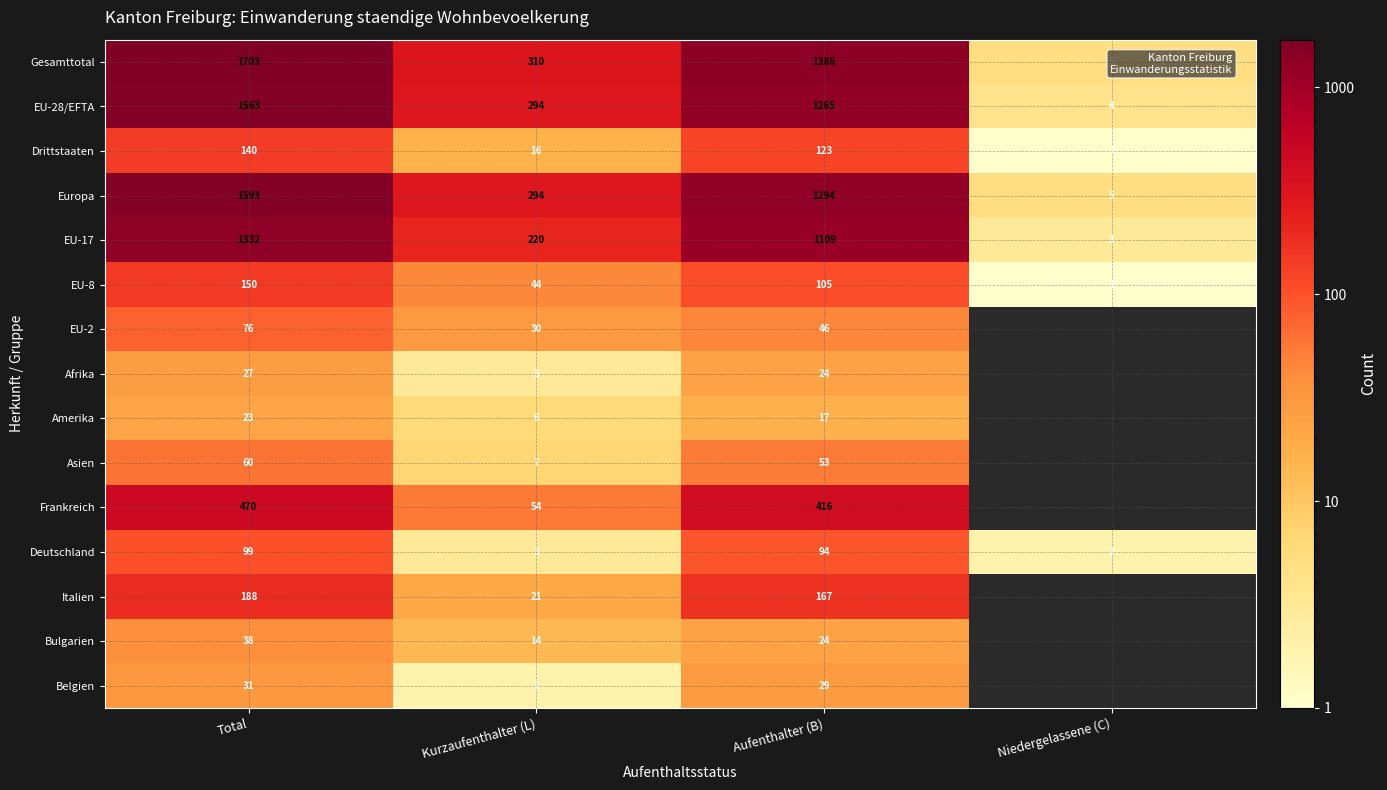

What is the minimum value shown in the chart?

1.0